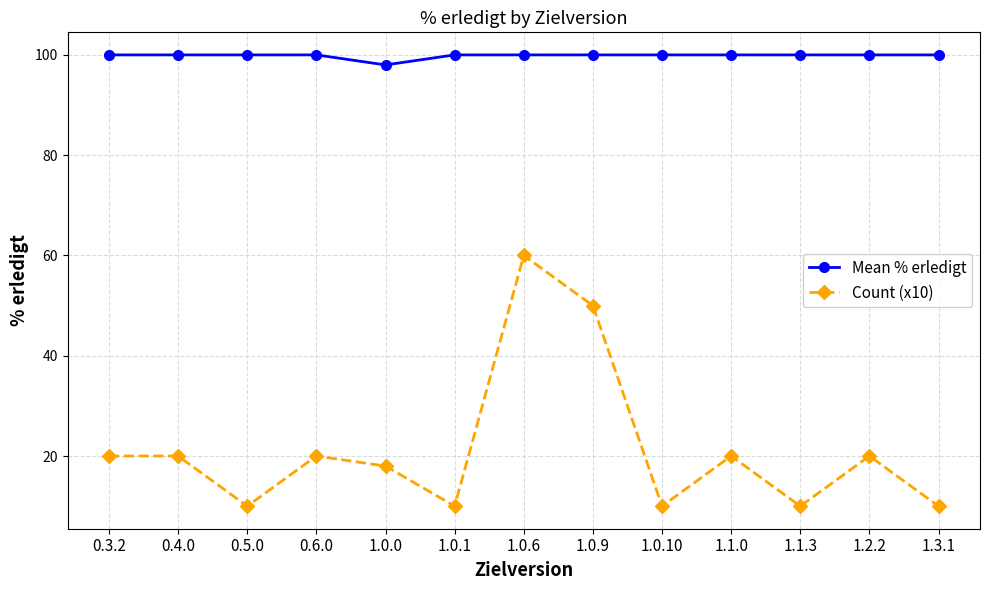

At which label does Mean % erledigt reach its minimum?

1.0.0